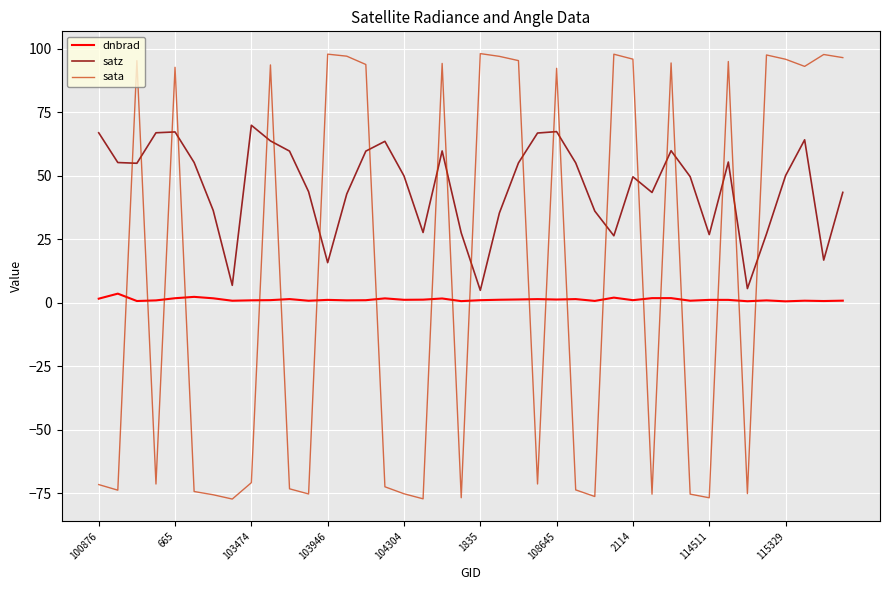

What are all the series names shown in the legend?

dnbrad, satz, sata